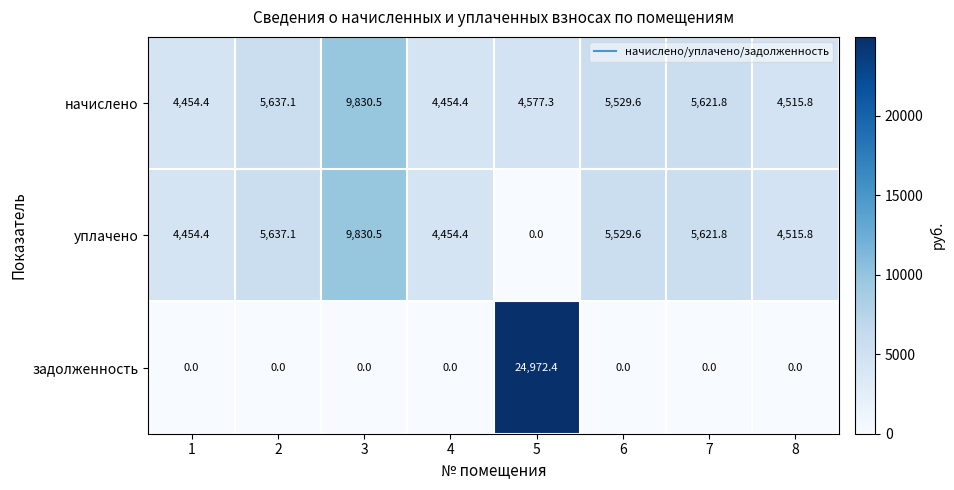

What is the spread (max minus min) of values at 6?

5529.6